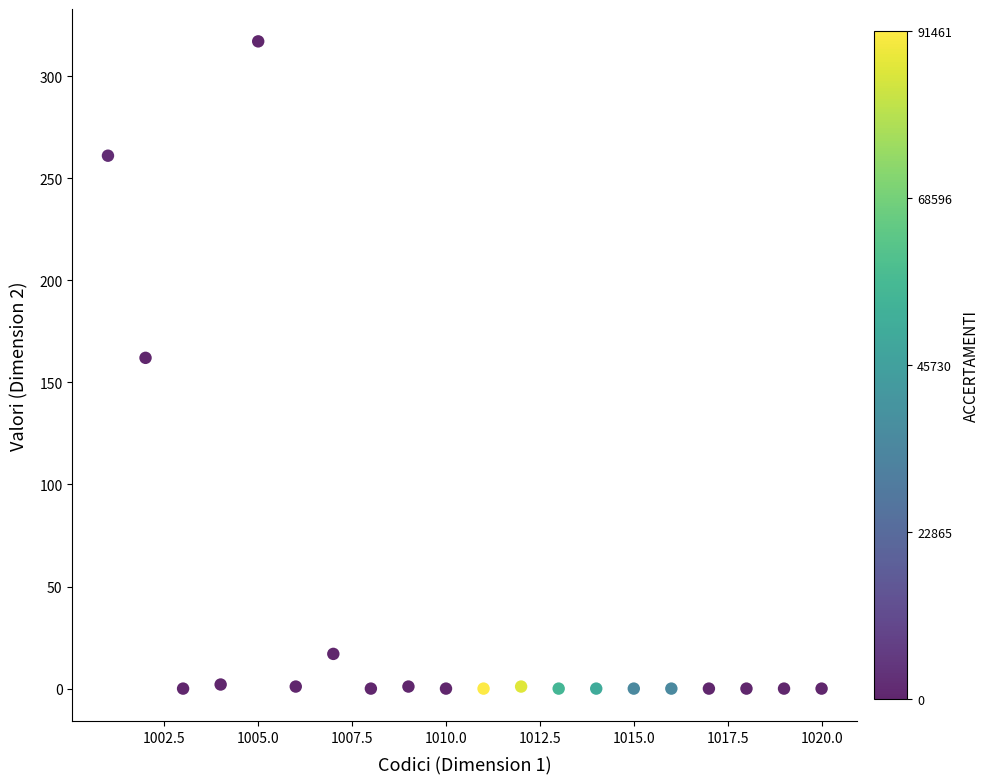

What Y value in the scatter plot is closest to 158?

162